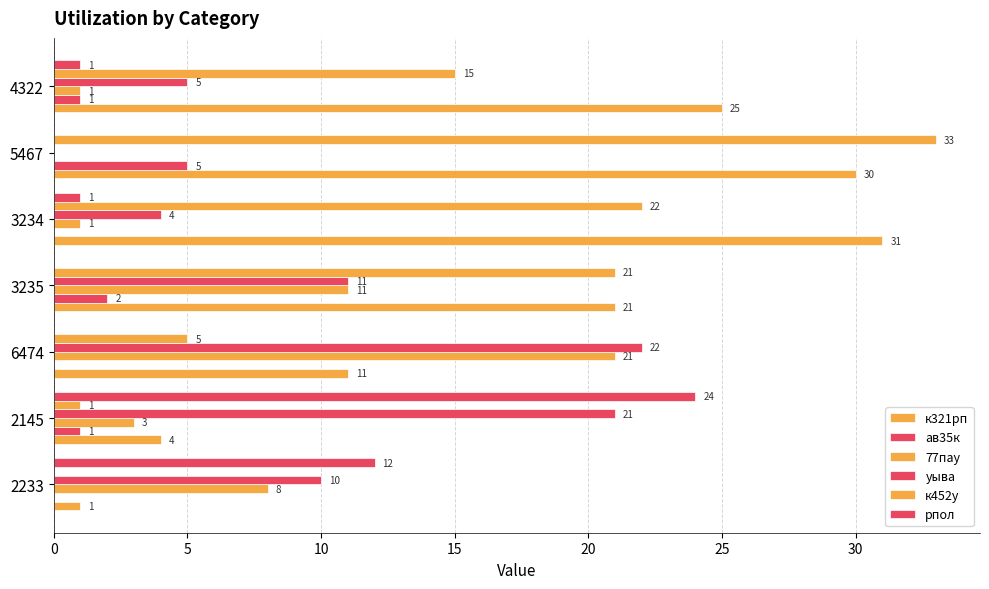

Reading right to left, list all the values displayed in this chart.

к321рп: 25	30	31	21	11	4	1
ав35к: 1	5	0	2	0	1	0
77пау: 1	0	1	11	21	3	8
уыва: 5	0	4	11	22	21	10
к452у: 15	33	22	21	5	1	0
рпол: 1	0	1	0	0	24	12